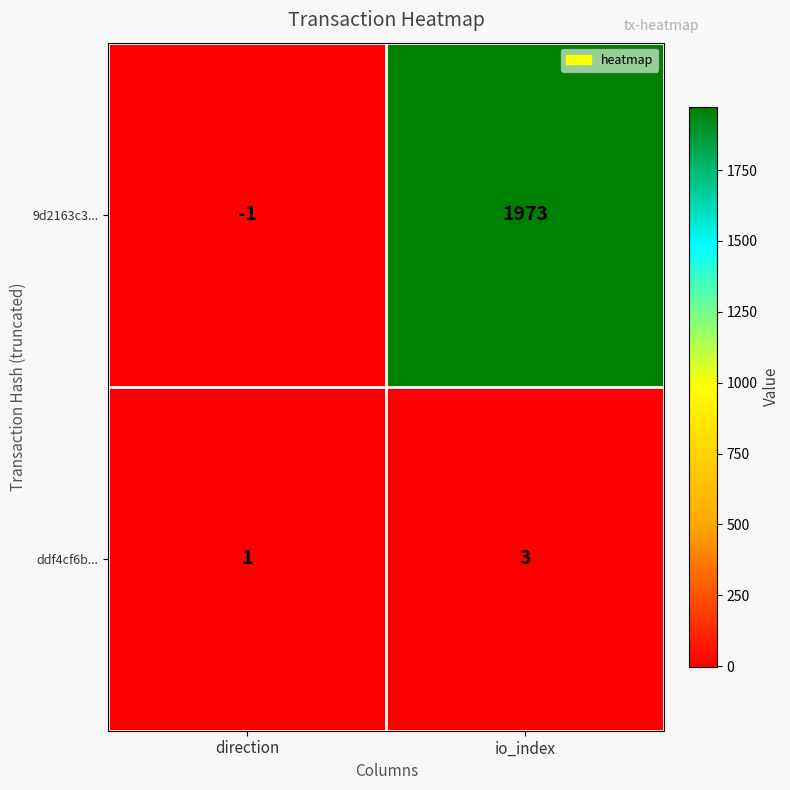

At direction, list the series in order from largest to smallest.

ddf4cf6b..., 9d2163c3...